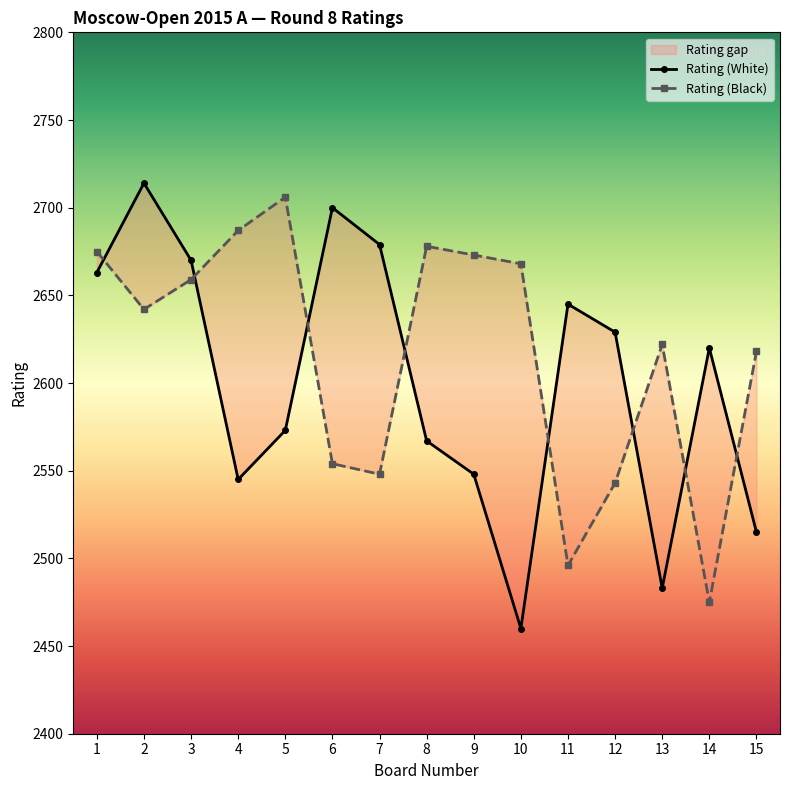

How many interior local valleys does the Rating (Black) series have?

4